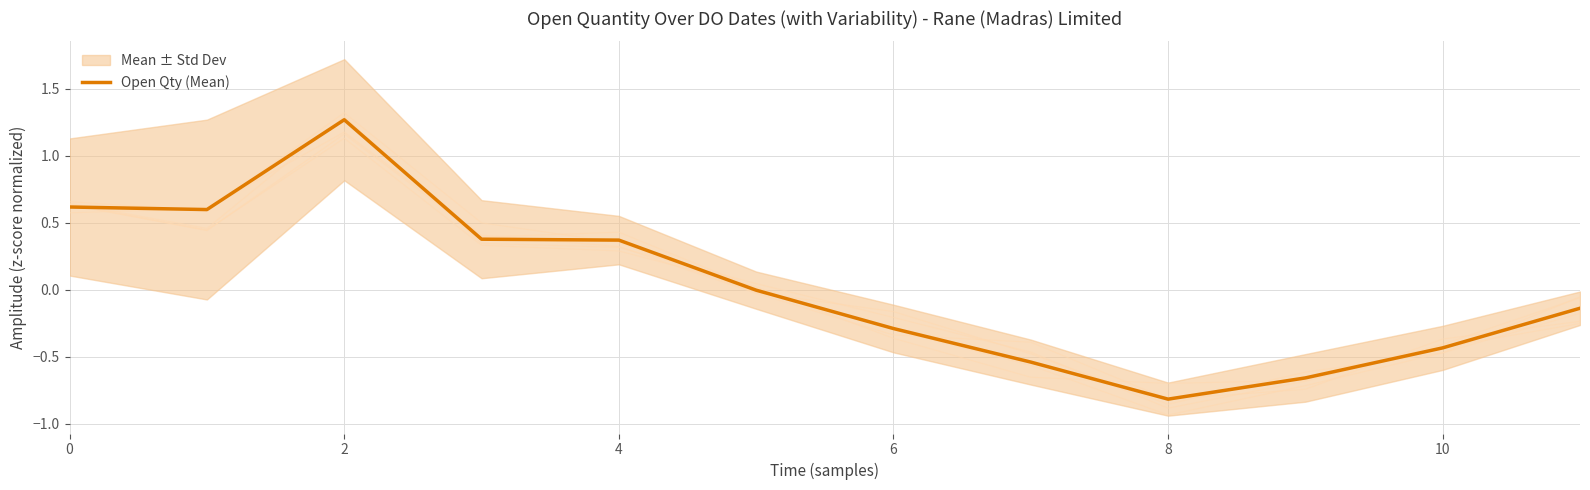

The Open Qty (Mean) series shows -0.1 at 6. True or false?

False